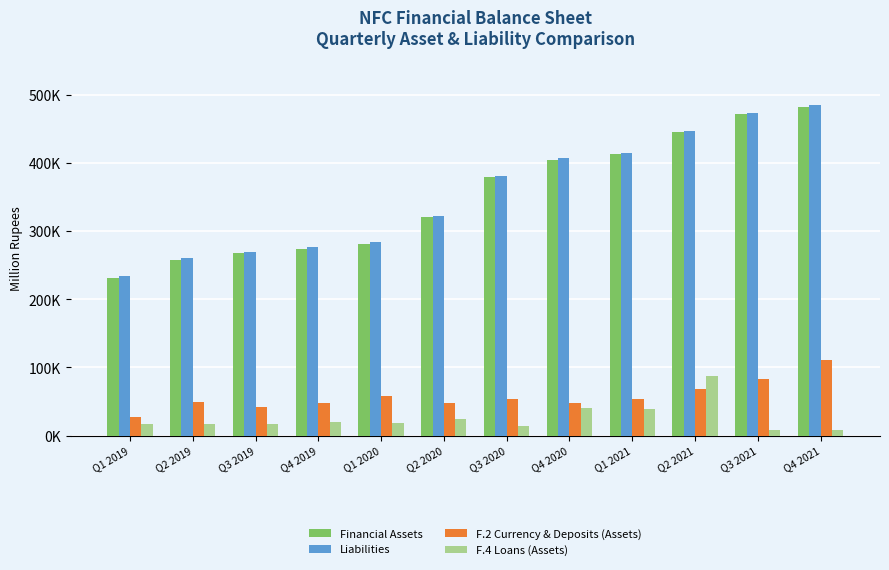

Which series has the largest total across all categories?

Liabilities